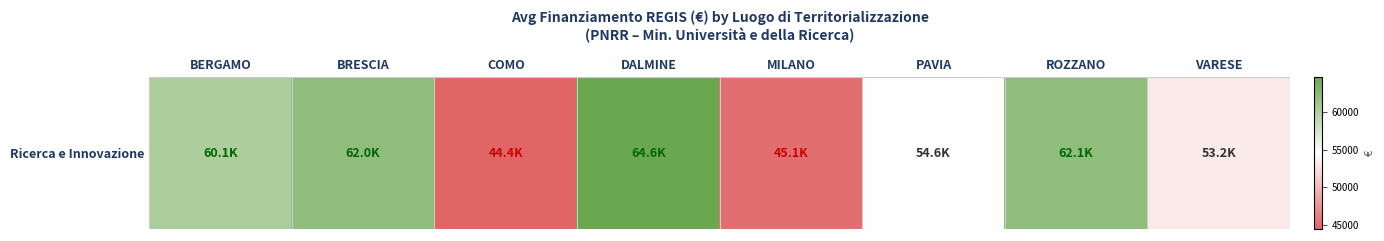

Reading left to right, list all the values displayed in this chart.

60098.6	62045.7	44448.1	64596.7	45134.3	54577.6	62062.4	53178.4